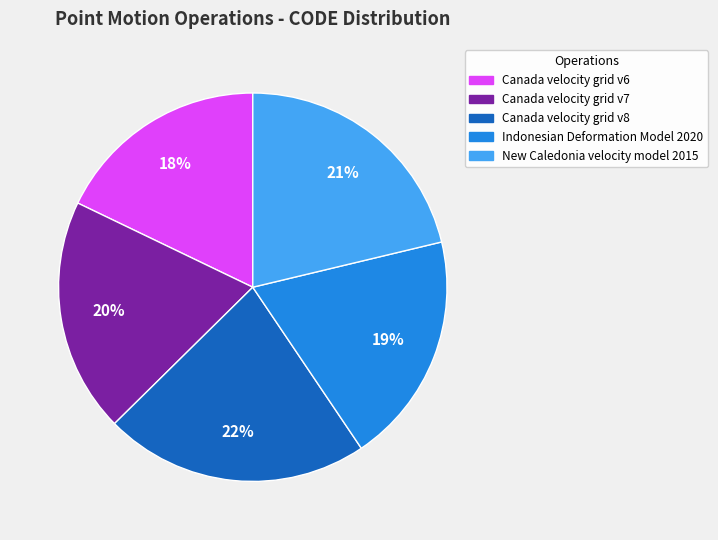

The Canada velocity grid v8 slice represents 22% of the pie. True or false?

True